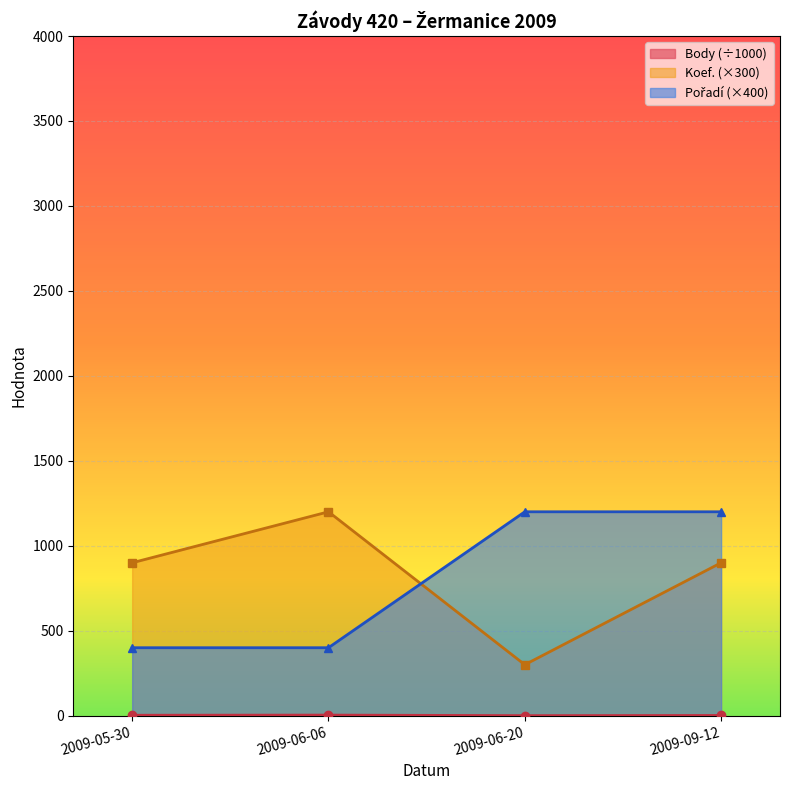

What is the difference between the maximum and minimum values in the Pořadí series?

800.0